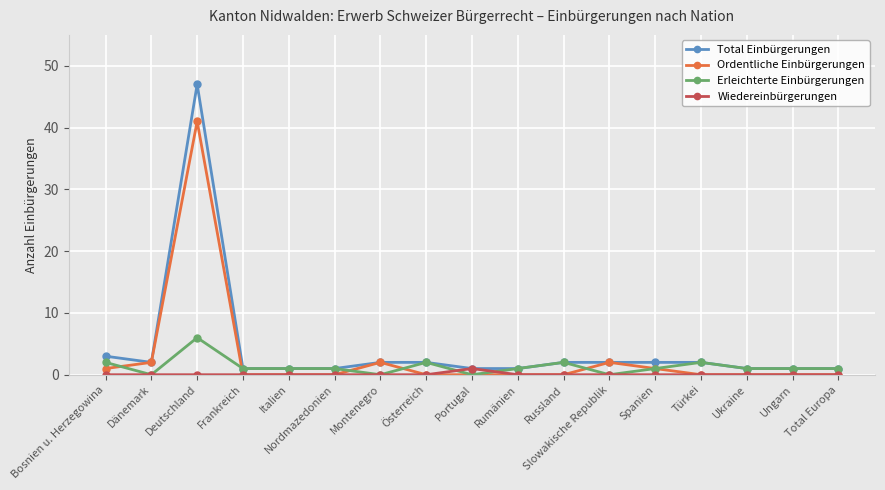

At which category does the chart reach its peak across all series?

Deutschland